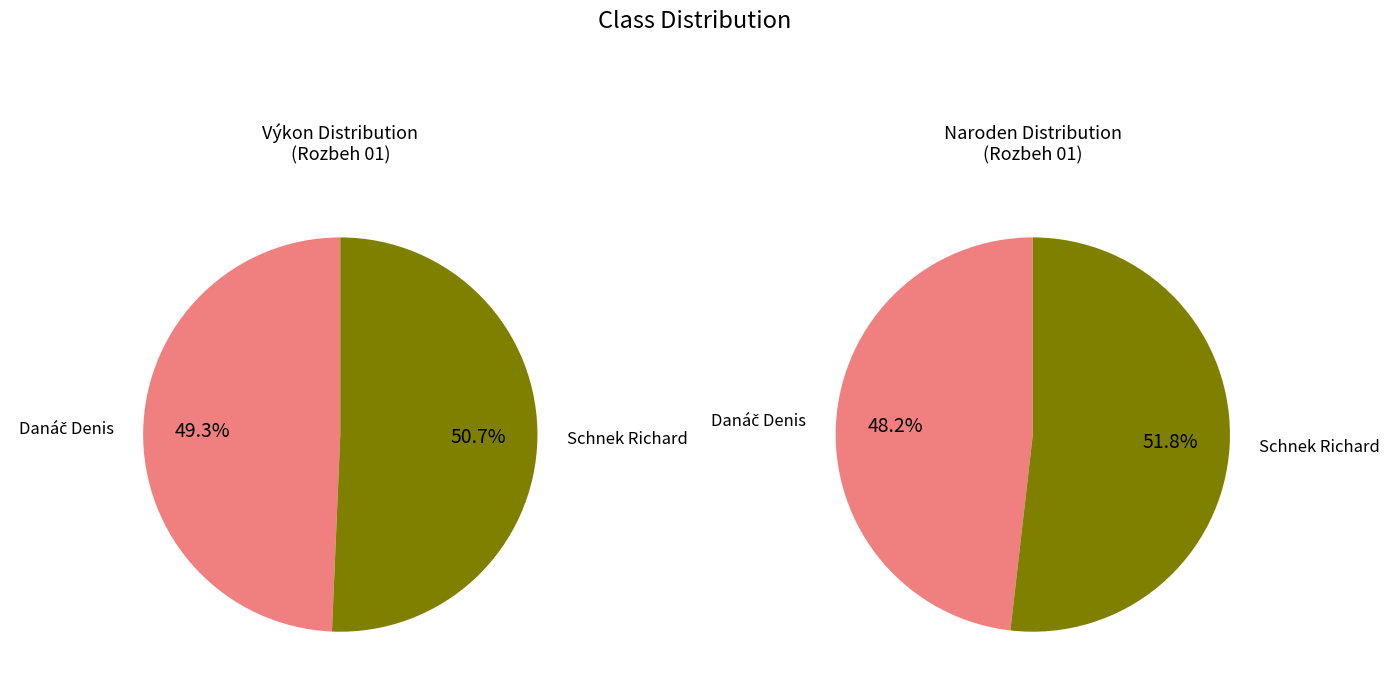

Approximately how many times larger is the value at Danáč Denis compared to Schnek Richard?

1.0